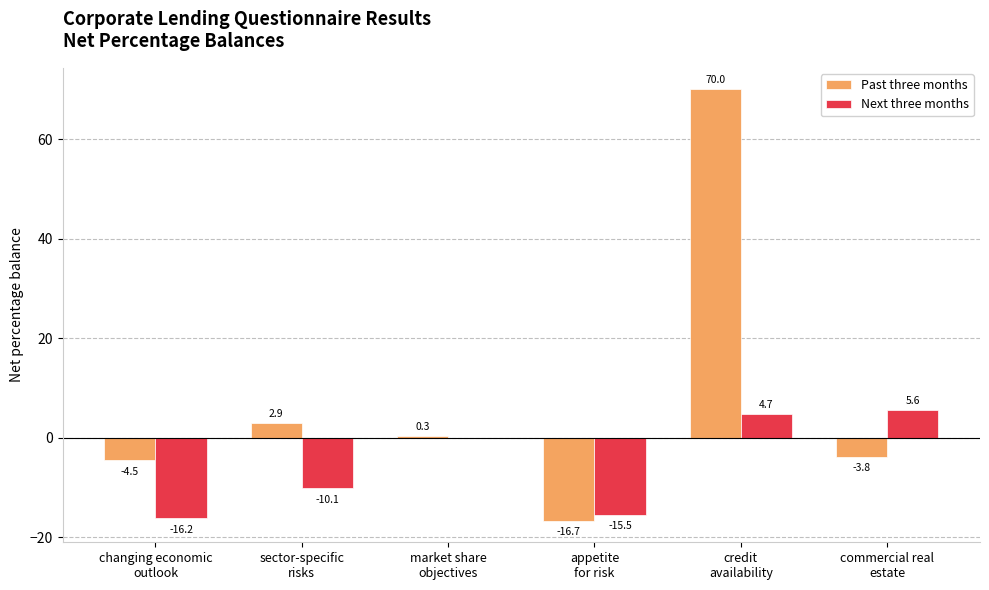

What is the maximum value for Past three months?

70.0